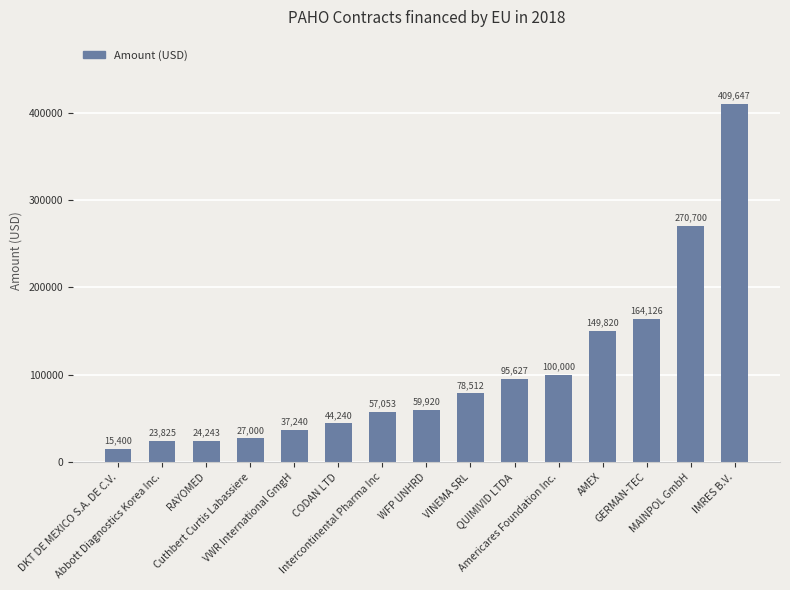

What is the greatest value displayed?

409647.1